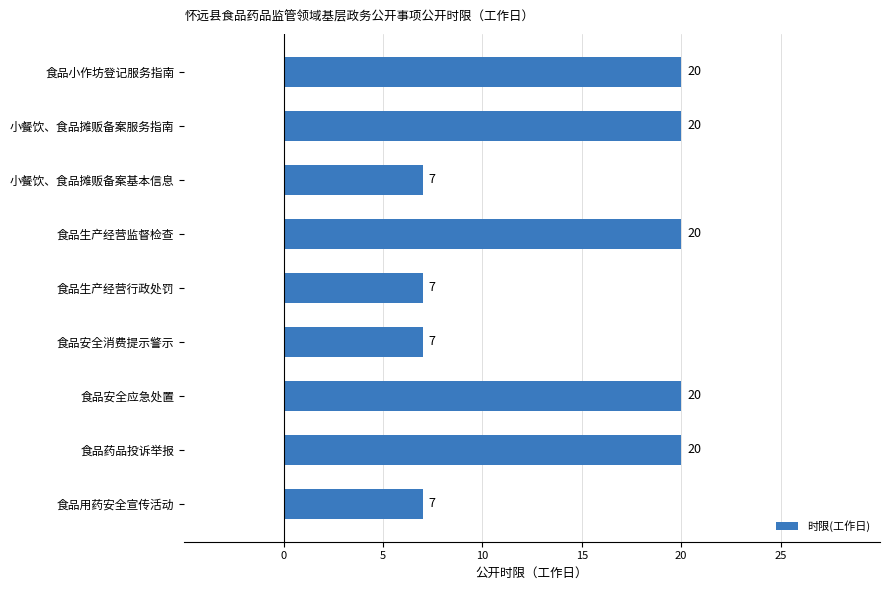

What is the maximum value shown in the chart?

20